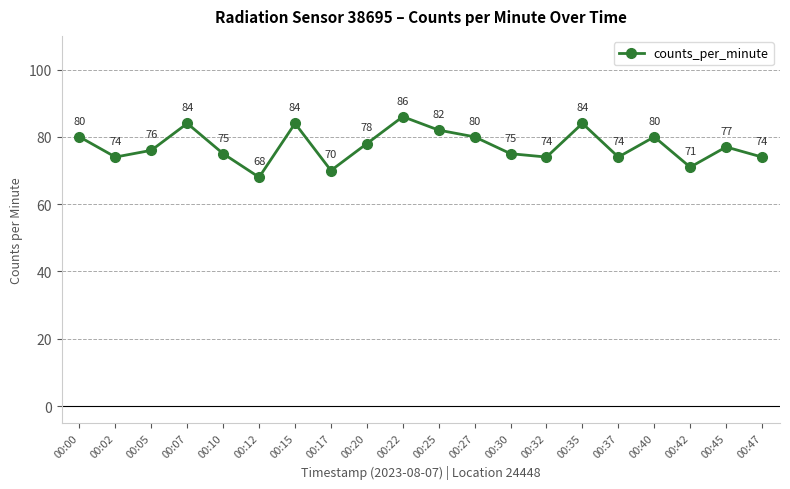

What is the approximate value at 00:35, to the nearest 5?

85